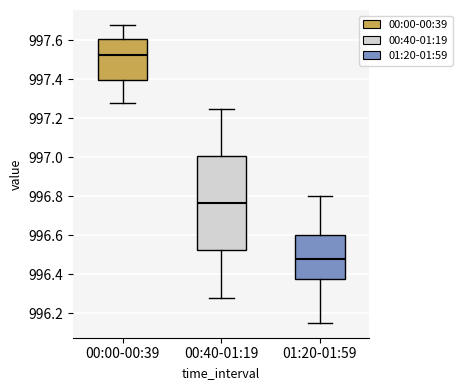

Which box is the tallest, from its lower edge to its upper edge?

00:40-01:19